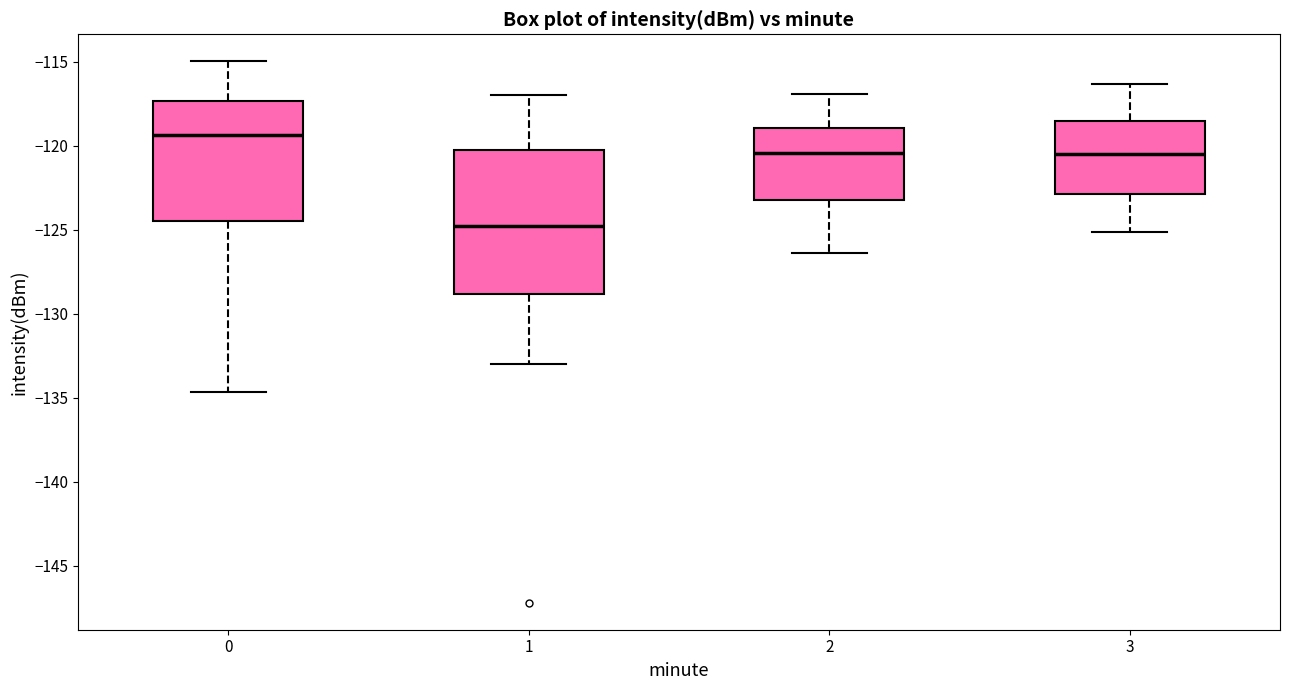

Reading left to right, read every box against the y-axis: the position of its median line, the range the box covers, and the ends of its whiskers. The values are not printed on the chart, so give them approximately, as read against the axis.

0: median -119.5, box -124.5 to -117.5, whiskers -134.5 to -115.0
1: median -125.0, box -129.0 to -120.0, whiskers -133.0 to -117.0
2: median -120.5, box -123.0 to -119.0, whiskers -126.5 to -117.0
3: median -120.5, box -123.0 to -118.5, whiskers -125.0 to -116.5